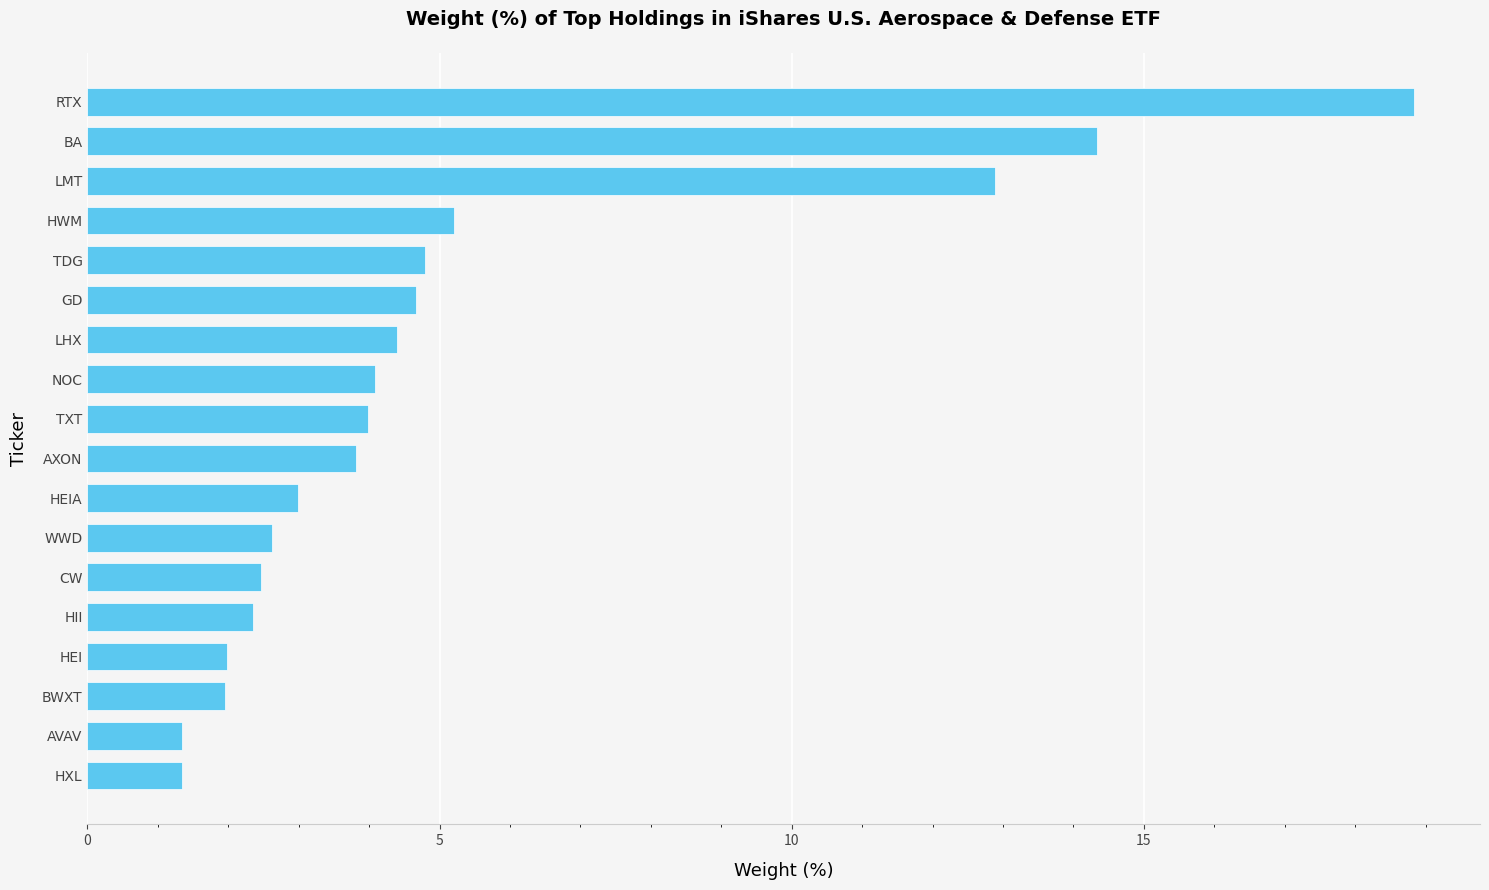

Are the bars grouped side by side (vs. stacked)?

No